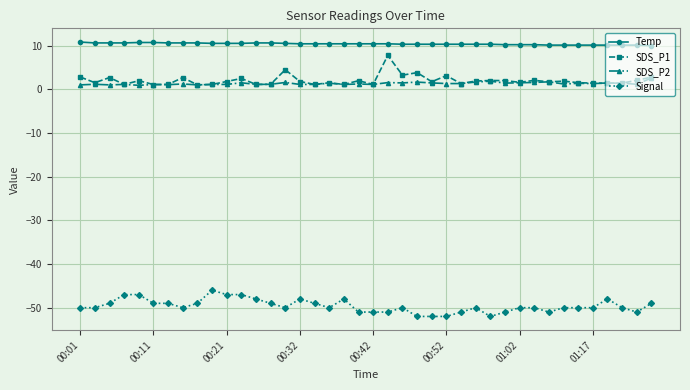

What is the value of the Temp point at the 21st from the left?

10.4